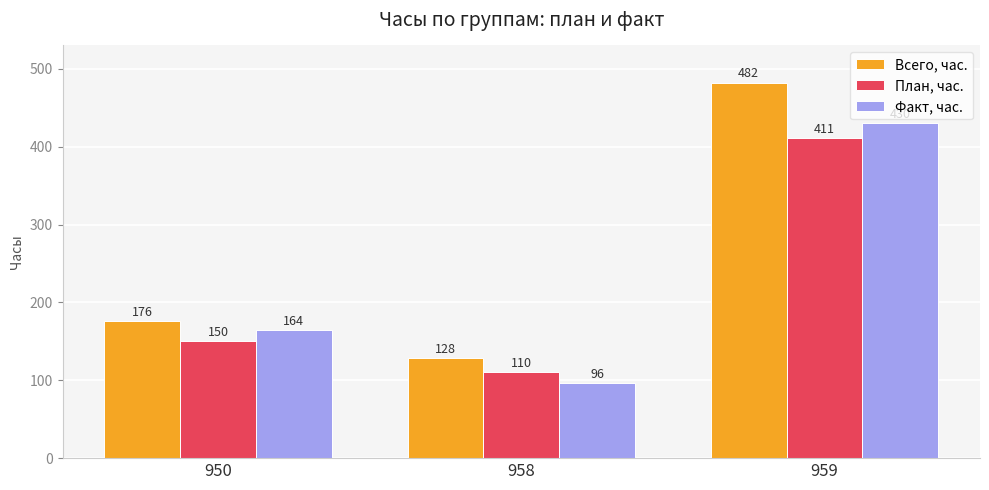

Which series has the largest range (max minus min)?

Всего, час.